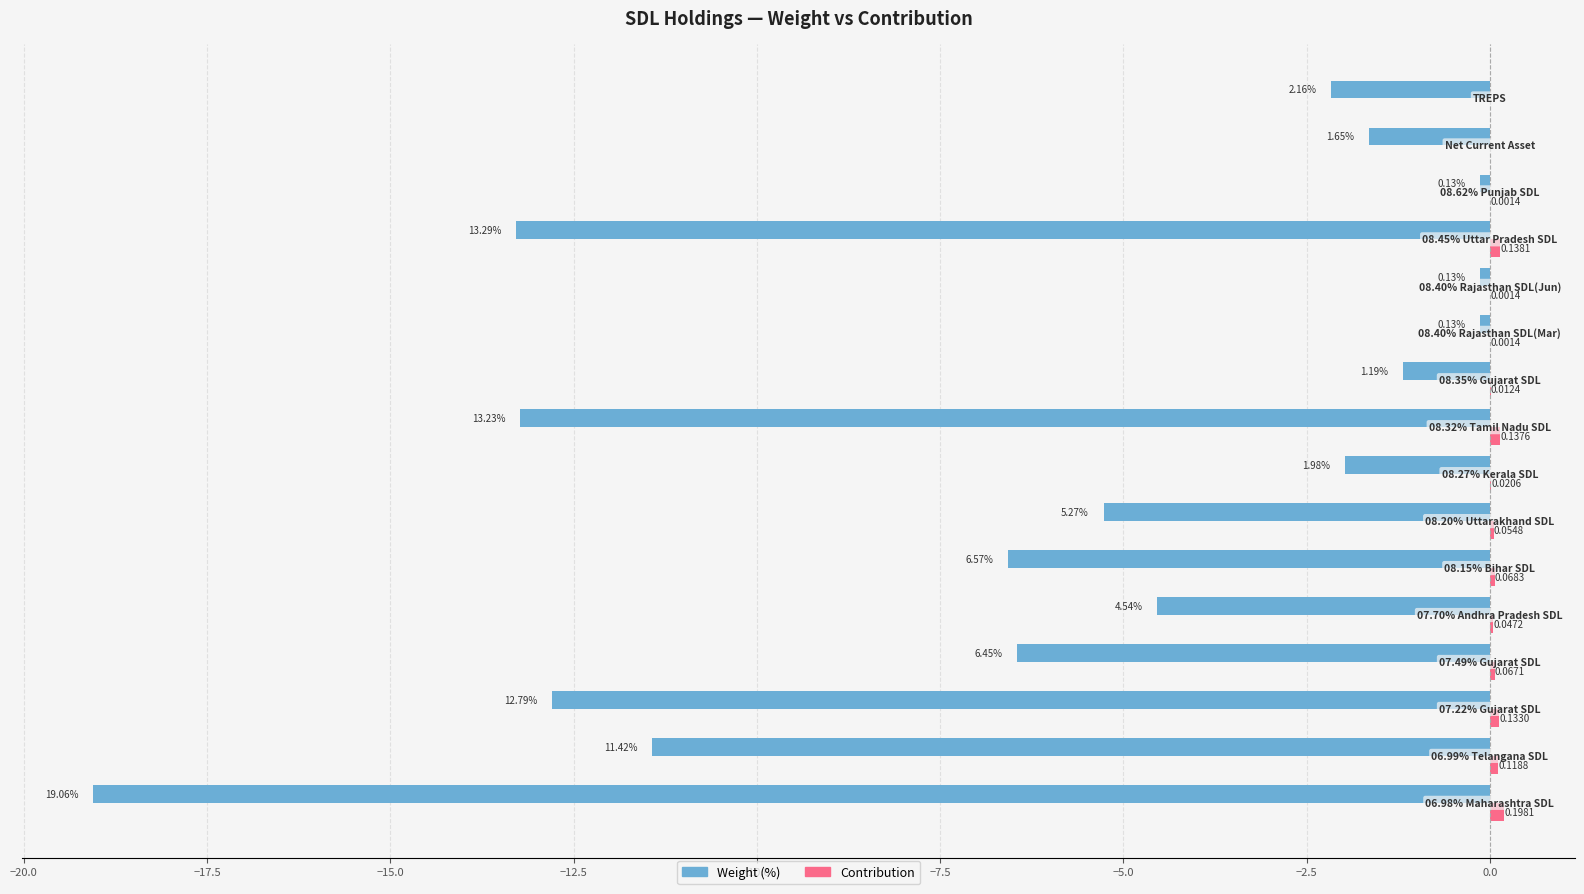

What is the value of the col_2 (Contribution) bar at the 3rd from the left?

0.1